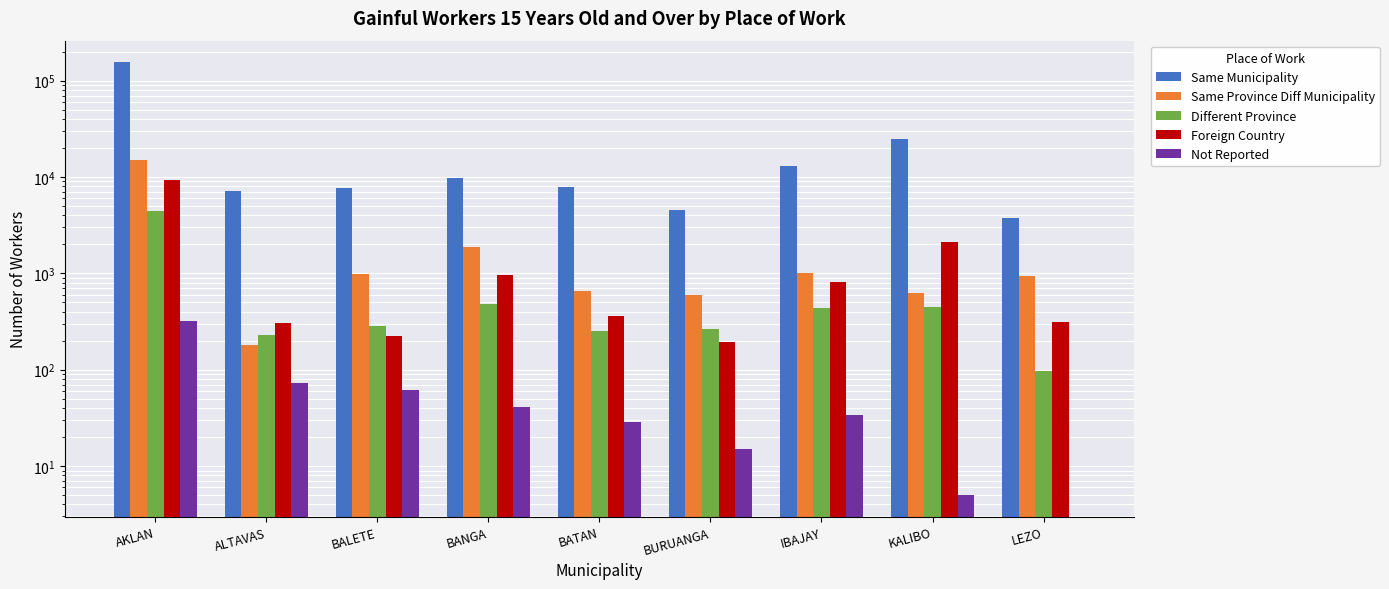

How many bars are there in each group?

5